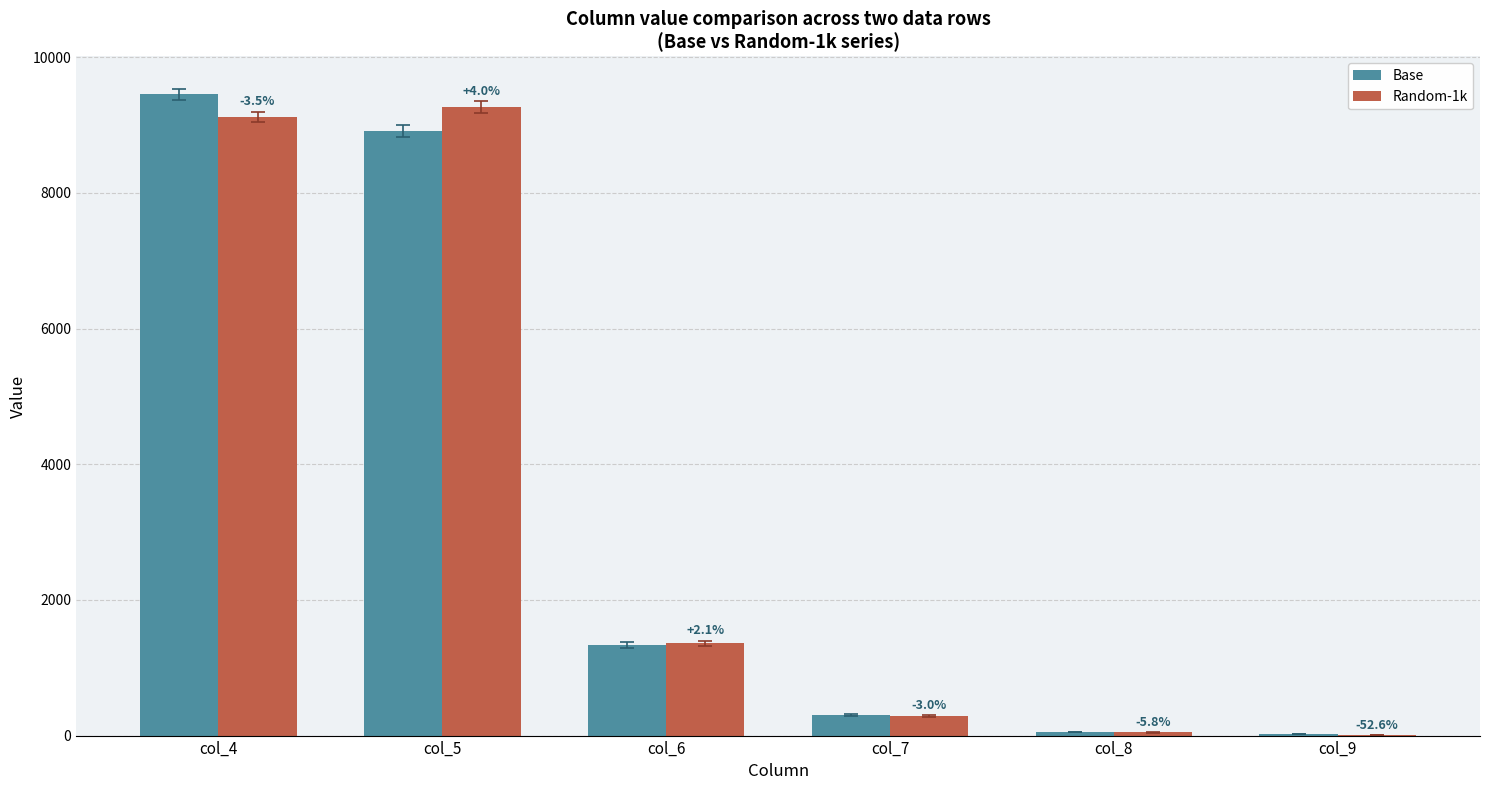

Reading left to right, extract all data points from this chart.

Base: 9456	8910	1334	297	52	19
Random-1k: 9124	9264	1362	288	49	9